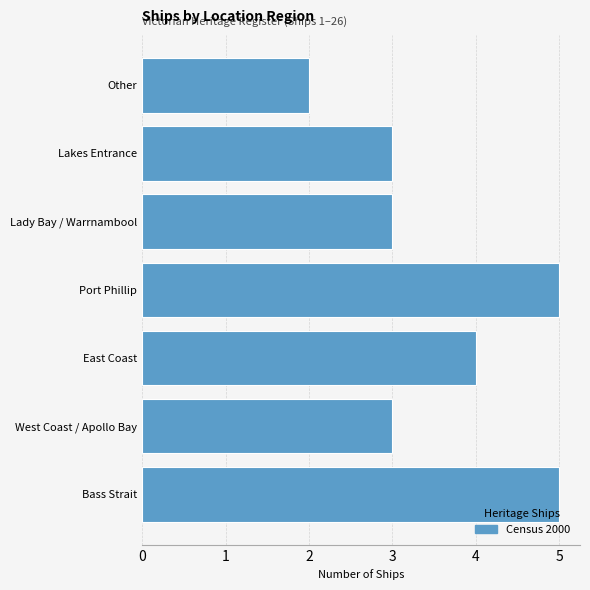

The chart shows a value of 2 at Other. True or false?

True